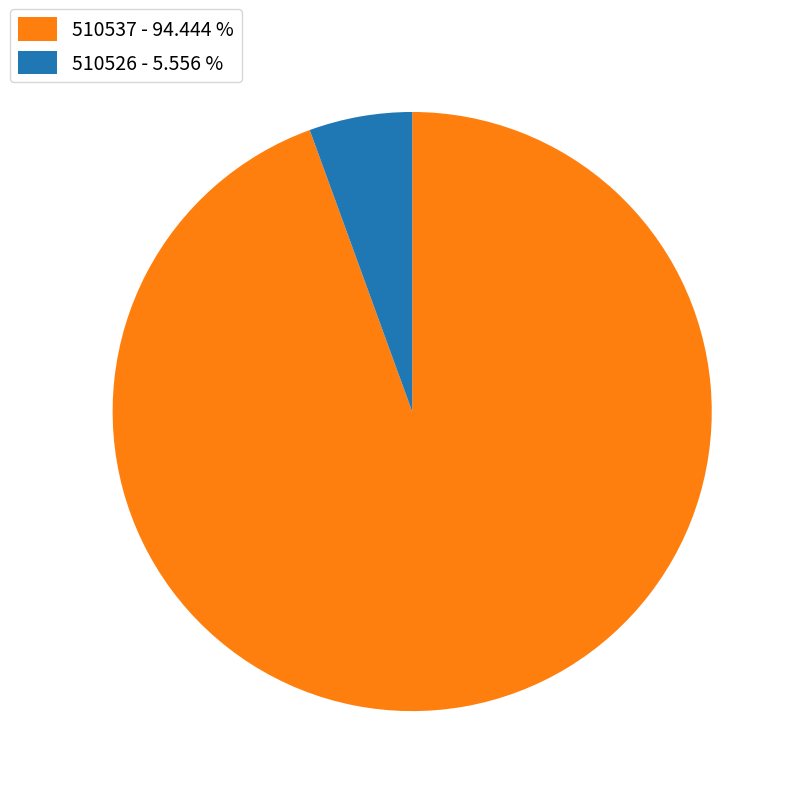

Does 510526 - 5.556 % represent more than half of the total?

No